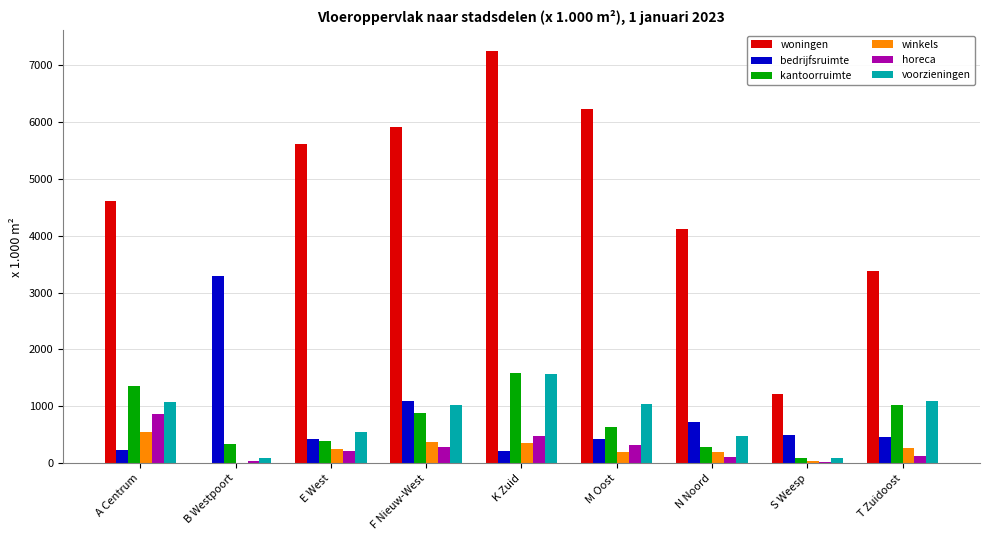

At which label does winkels reach its peak?

A Centrum